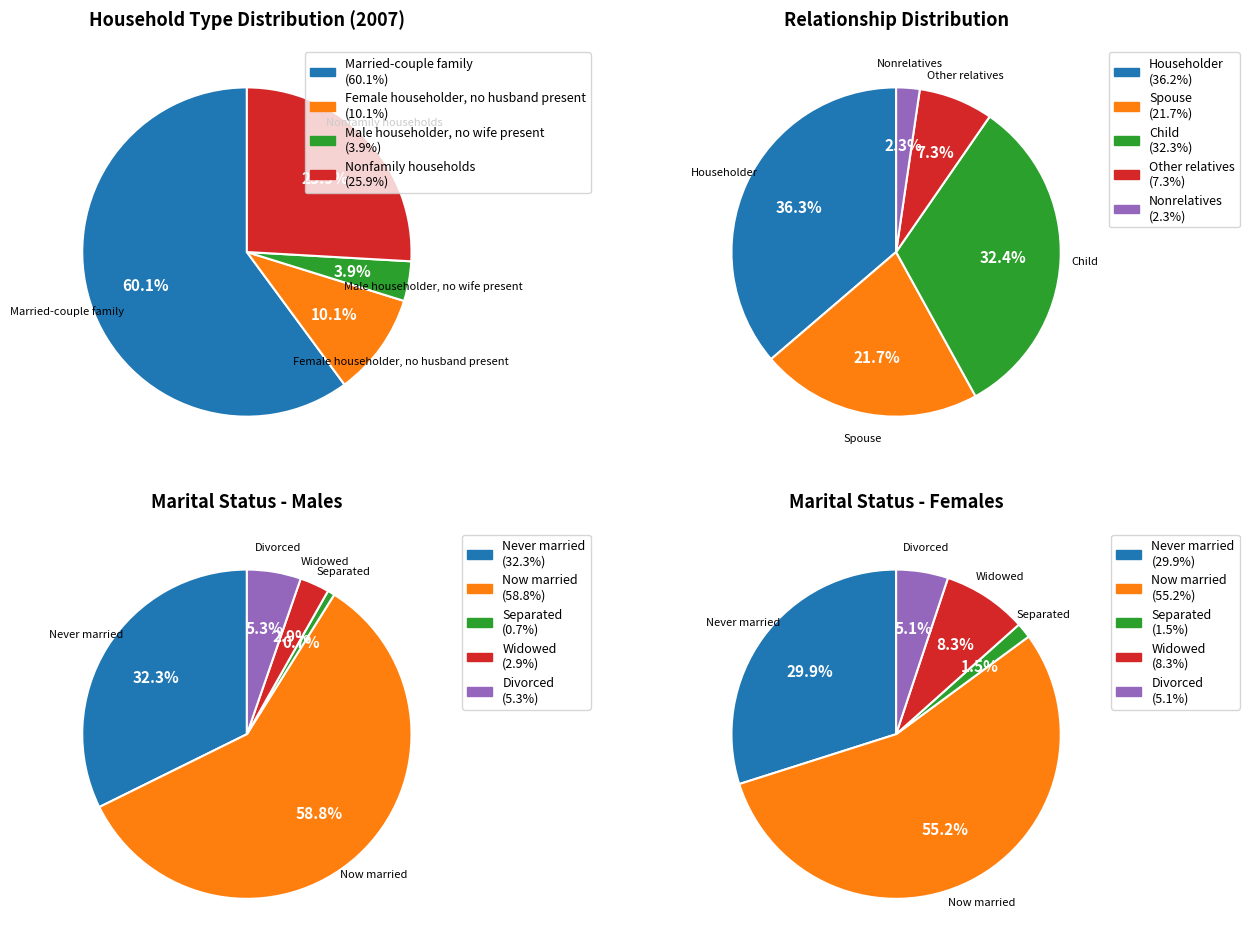

To the nearest percent, what is the difference between the largest and smallest slice percentages?

56%